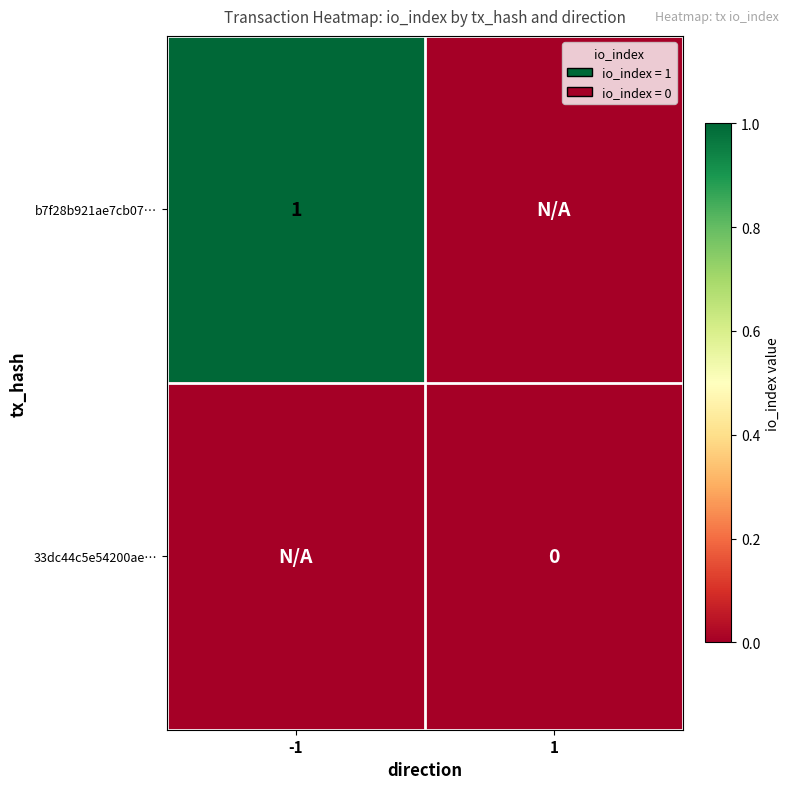

At which category is the sum across all series the highest?

-1